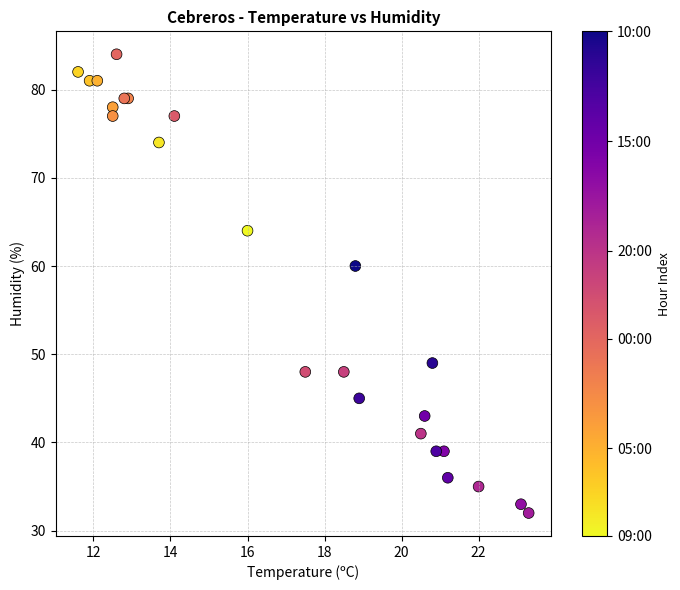

What Y value in the scatter plot is closest to 58?

60